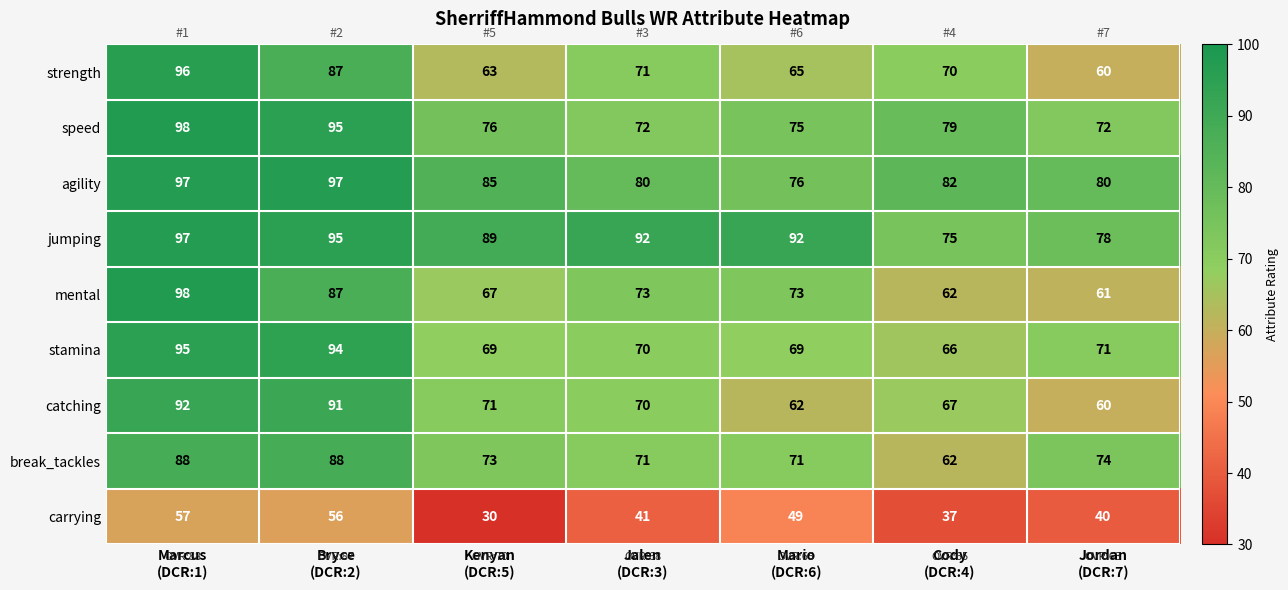

What is the difference between the maximum and minimum values in the agility series?

21